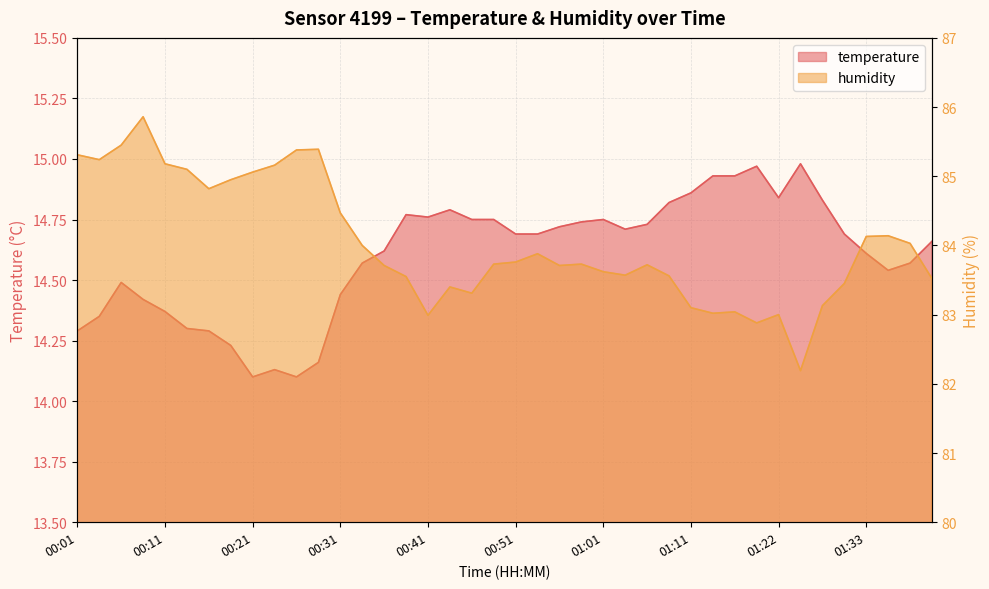

In temperature, how many points are higher than both neighbors (excluding endpoints)?

7